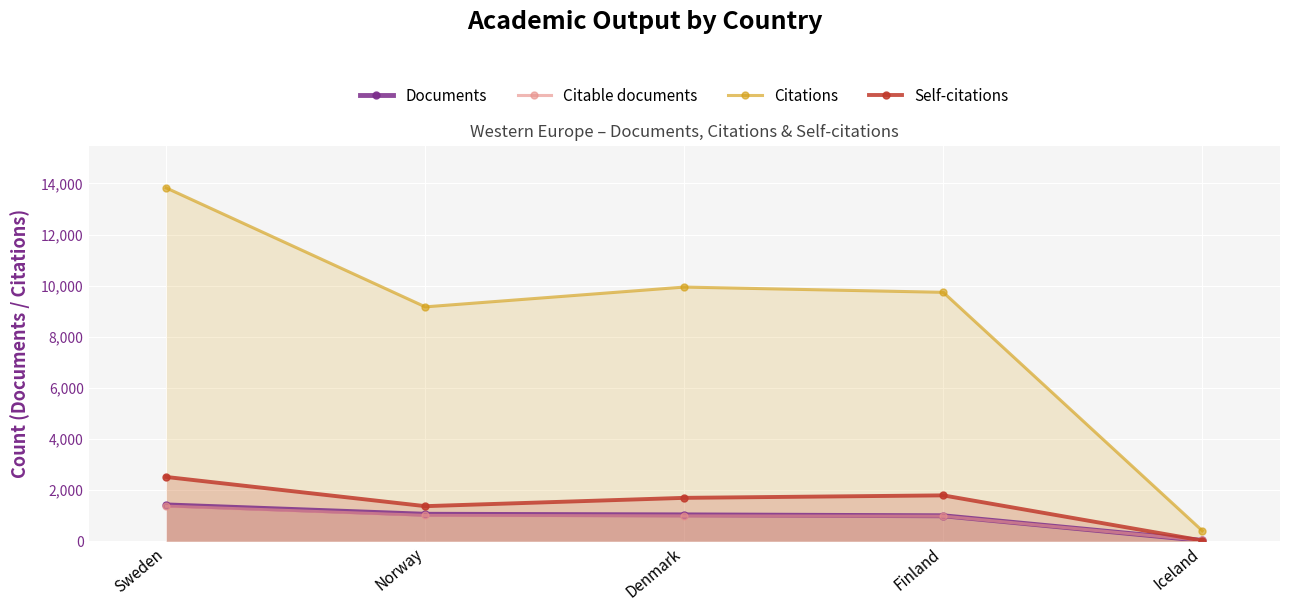

What is the spread (max minus min) of values at Sweden?

12450